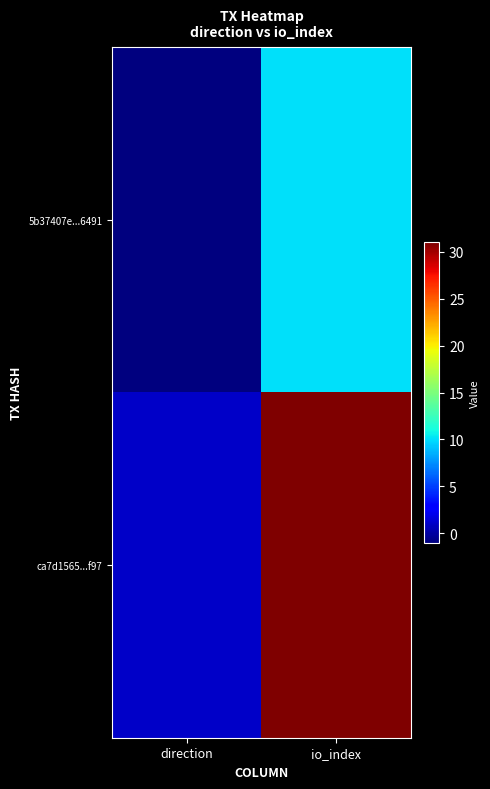

Which series has the largest total across all categories?

ca7d1565...f97